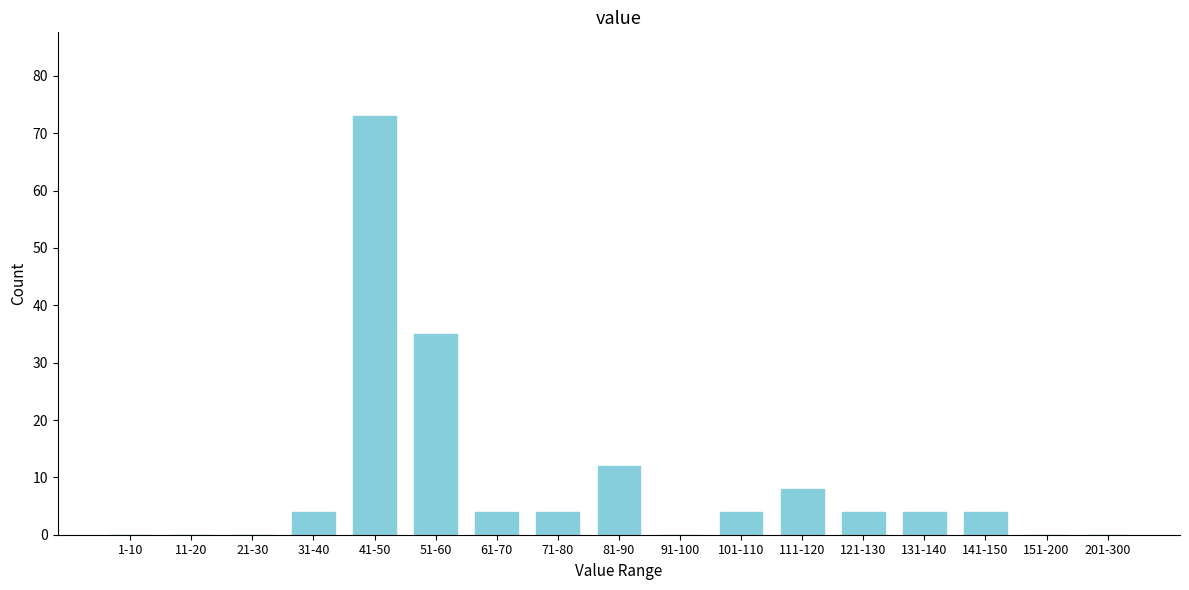

Reading left to right, transcribe all the data shown in this chart.

1-10=0	11-20=0	21-30=0	31-40=4	41-50=73	51-60=35	61-70=4	71-80=4	81-90=12	91-100=0	101-110=4	111-120=8	121-130=4	131-140=4	141-150=4	151-200=0	201-300=0